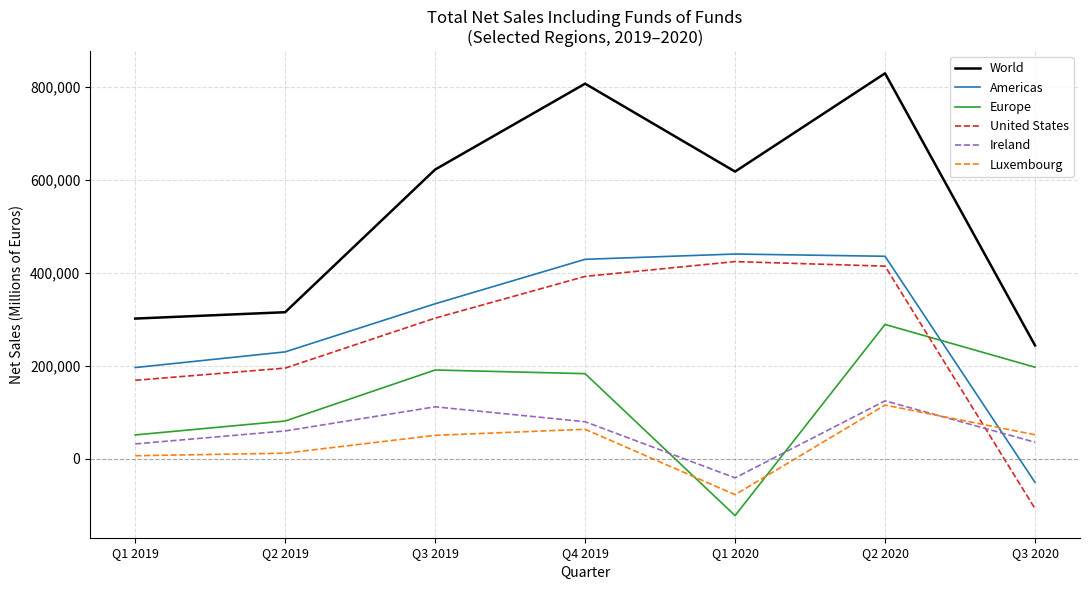

The Americas series shows -50286 at Q3 2020. True or false?

True